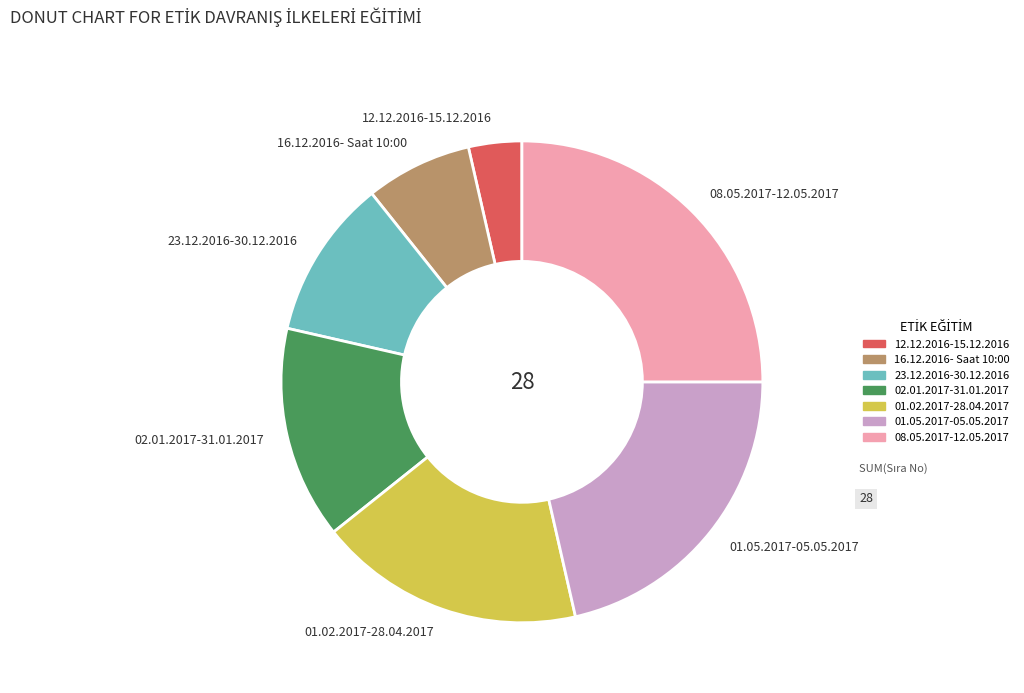

Does 23.12.2016-30.12.2016 represent more than half of the total?

No